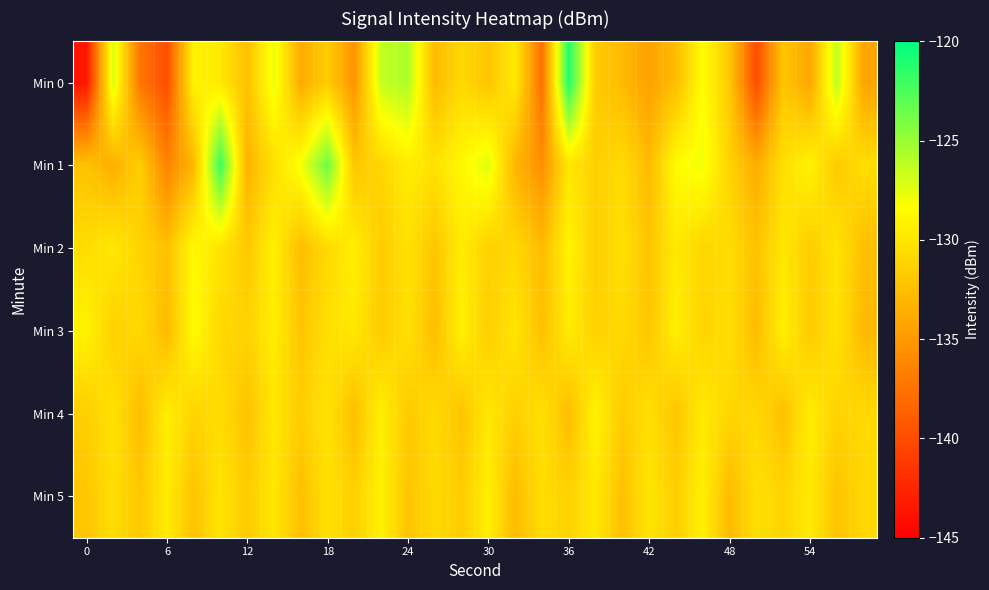

What is the minimum value shown in the chart?

-143.6